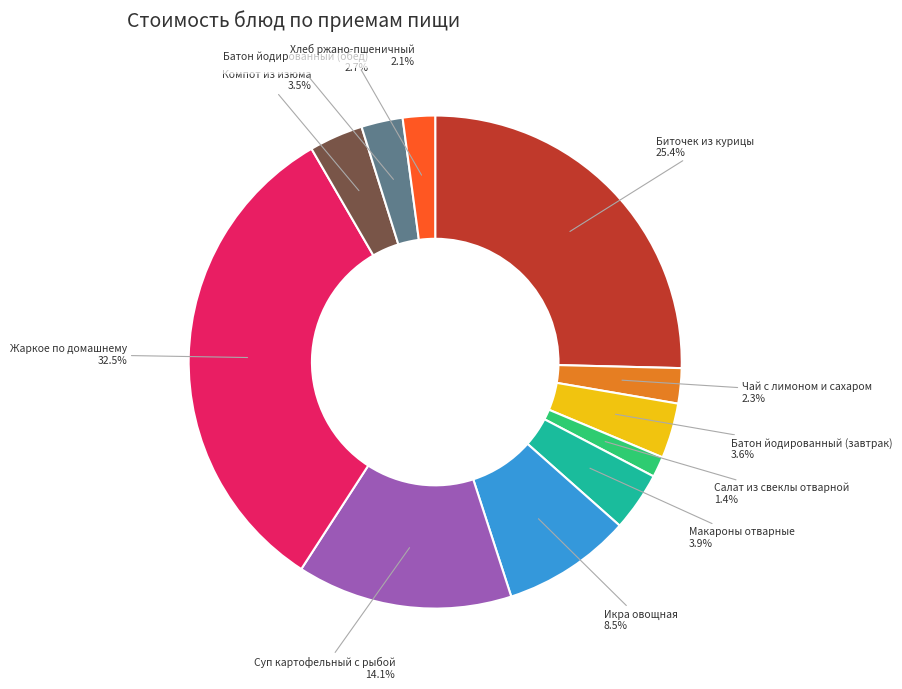

What is the total percentage of Чай с лимоном и сахаром and Батон йодированный (завтрак)?

5.9%